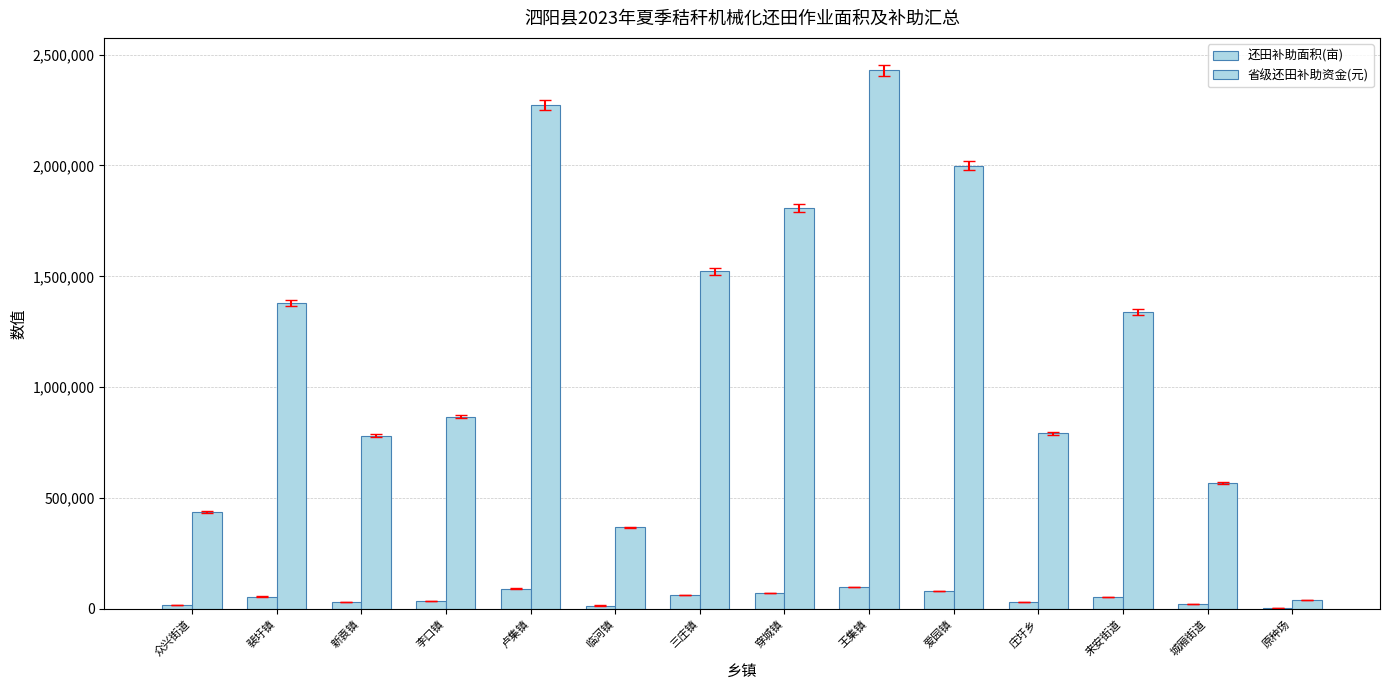

How many groups of bars are there?

14